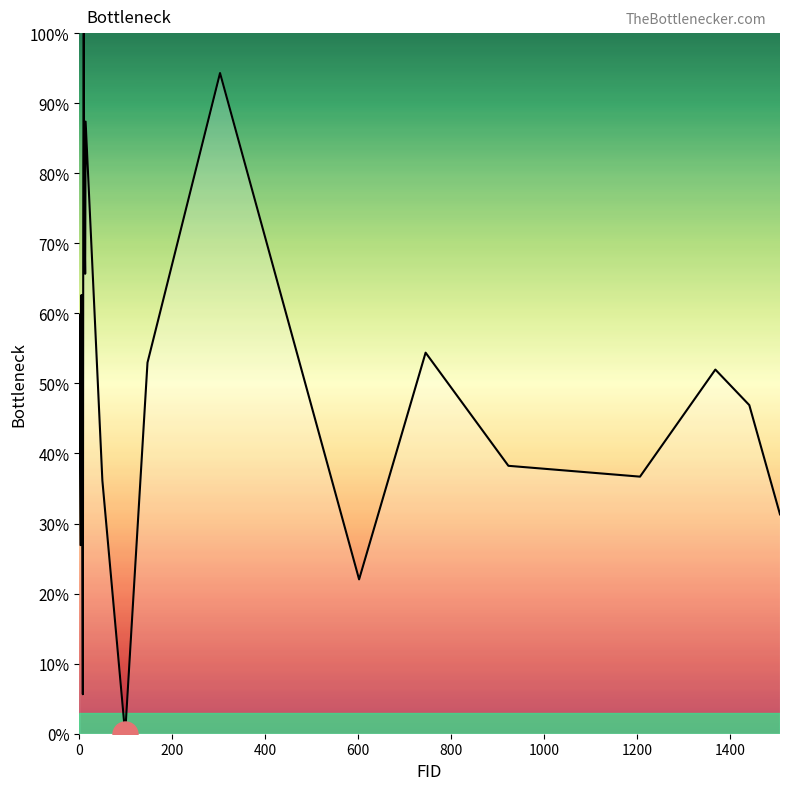

What is the difference between the maximum and minimum values?

100.0